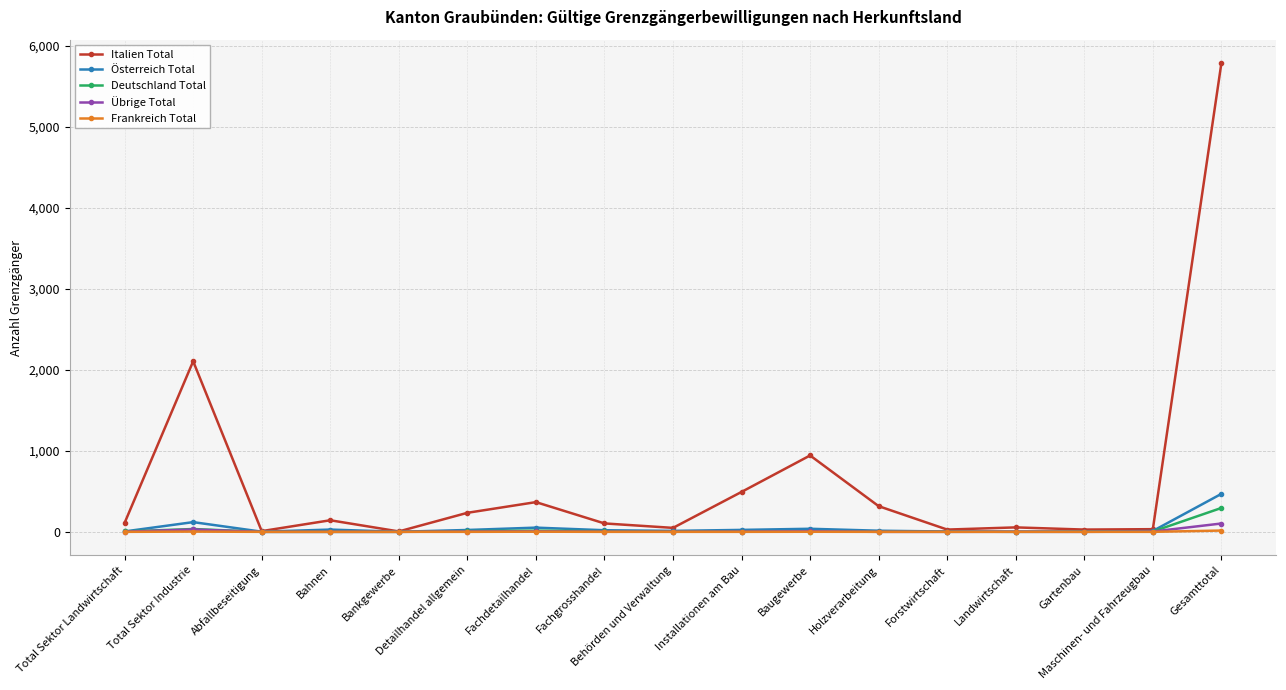

What is the total value across all series at Detailhandel allgemein?

271